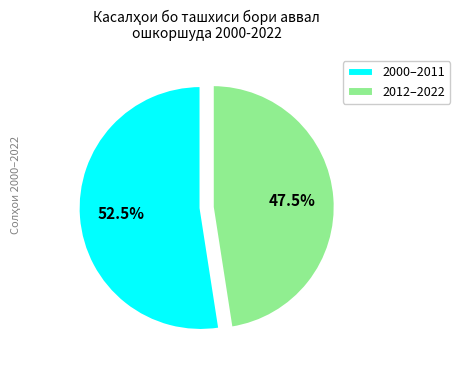

What is the smallest slice in the pie chart?

2012–2022